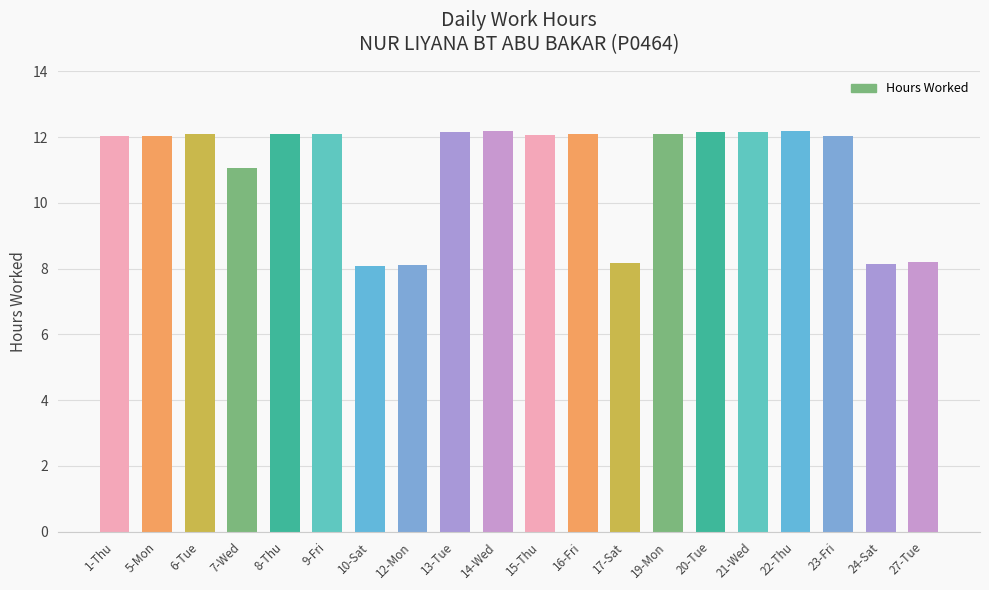

What is the label of the 12th bar from the left?

16-Fri